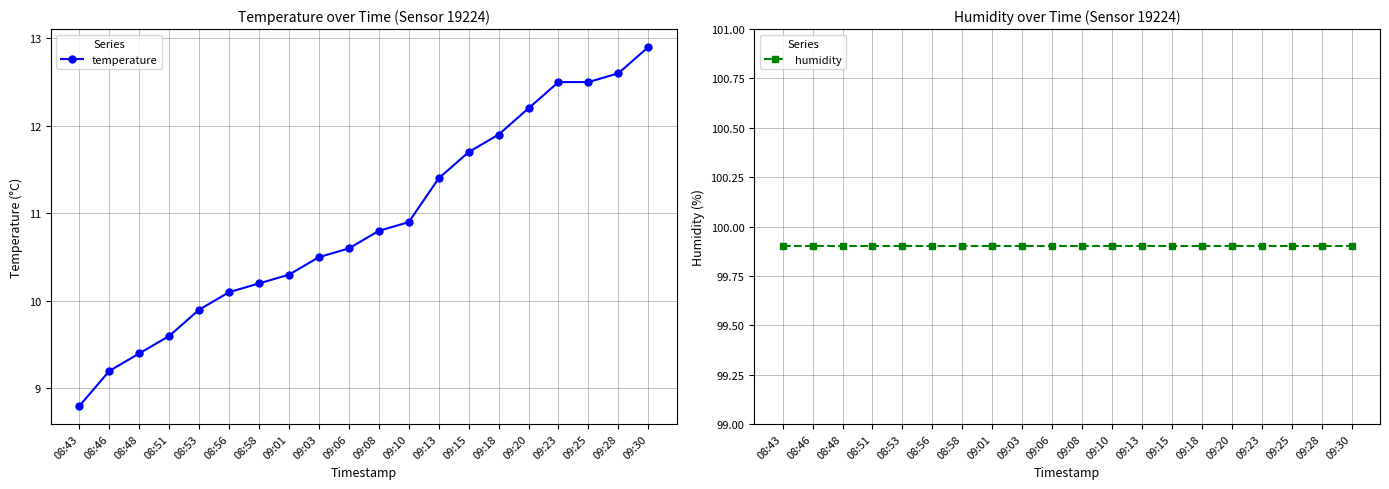

What is the difference between the temperature values at 09:06 and 08:43?

1.8